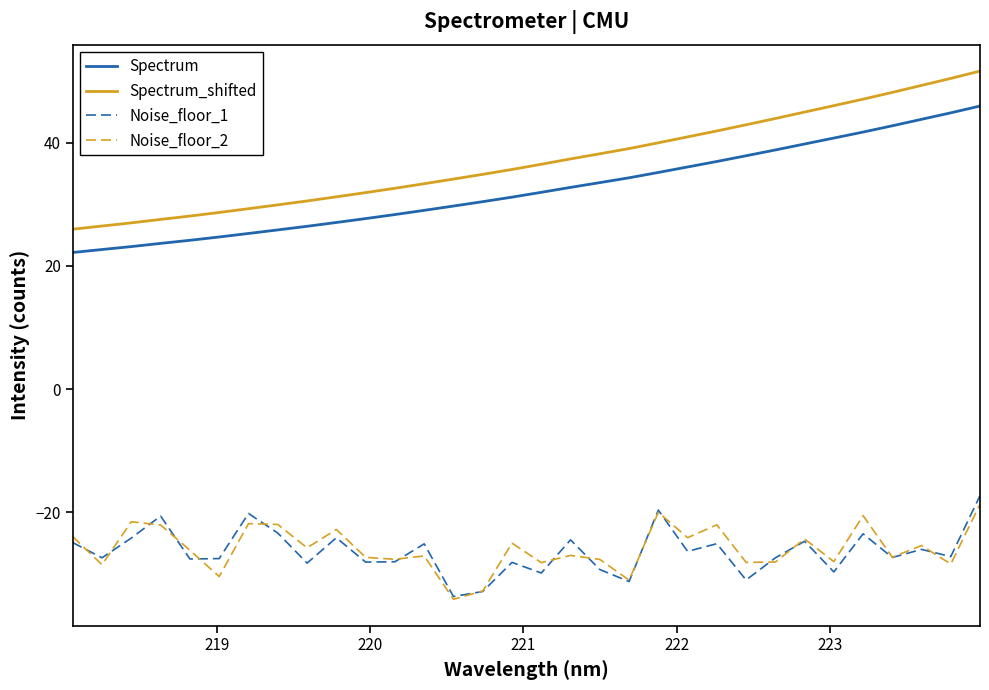

Does the chart have visible grid lines?

No